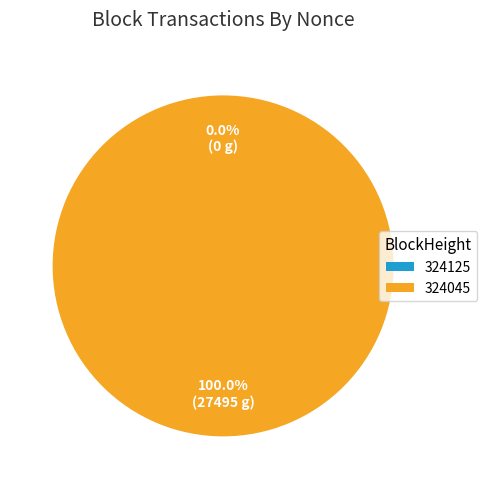

Rank the categories by value from highest to lowest.

324045, 324125